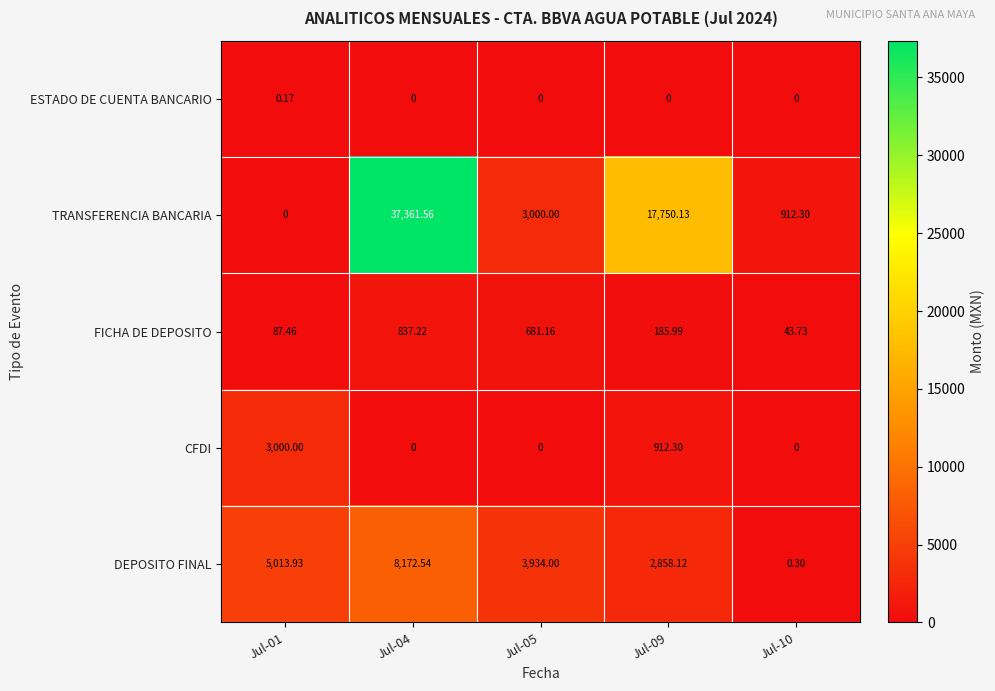

Rank the series at Jul-01 from lowest to highest value.

TRANSFERENCIA BANCARIA, ESTADO DE CUENTA BANCARIO, FICHA DE DEPOSITO, CFDI, DEPOSITO FINAL